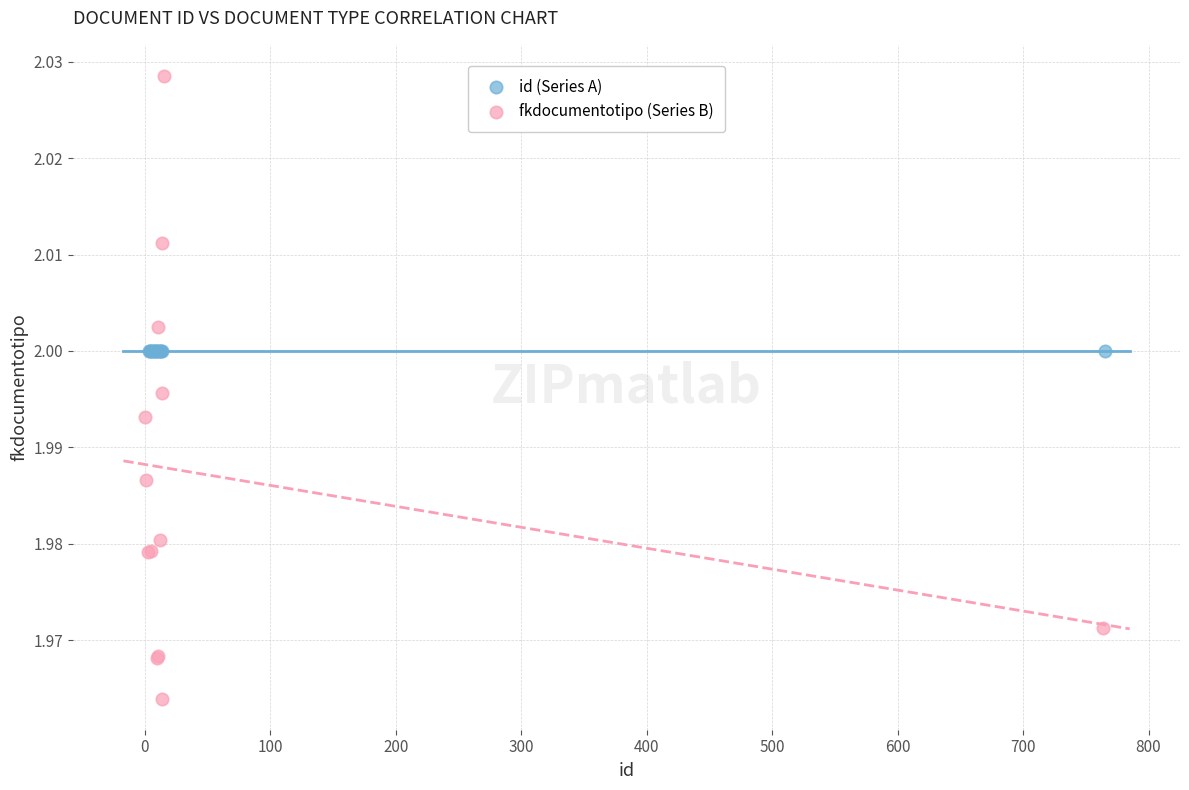

What are all the series names shown in the legend?

id (Series A), fkdocumentotipo (Series B)